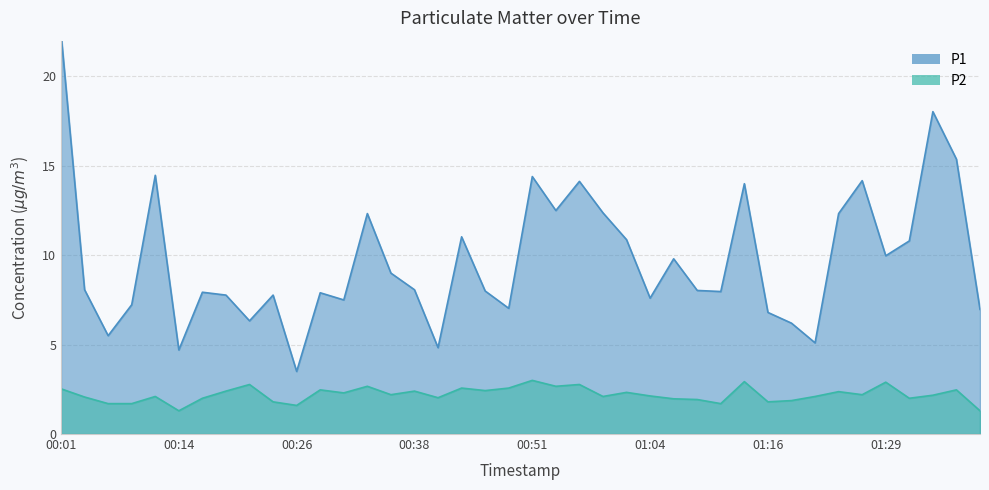

What is the lowest value of the P2 series?

1.3